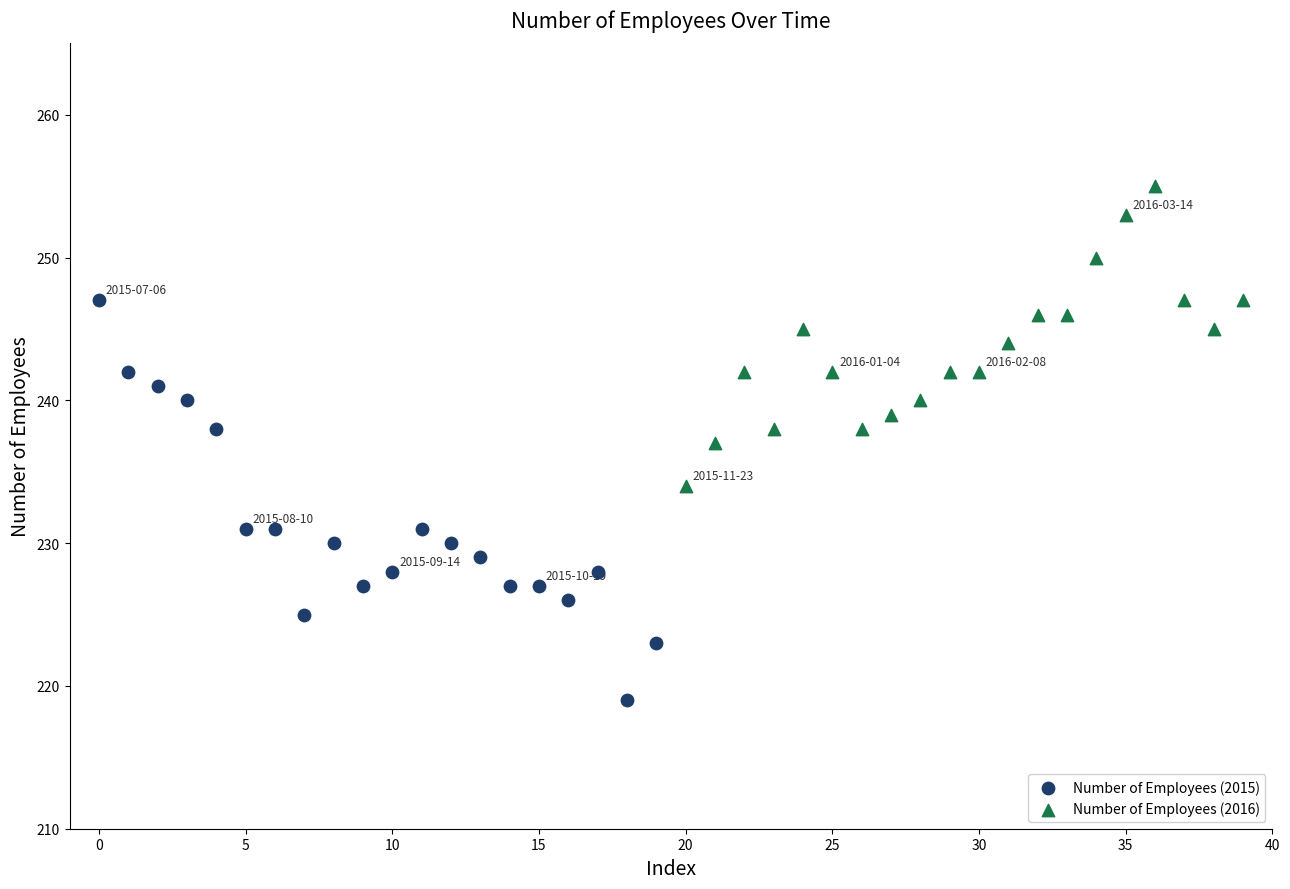

Which series reaches the minimum Y coordinate?

Number of Employees (2015)